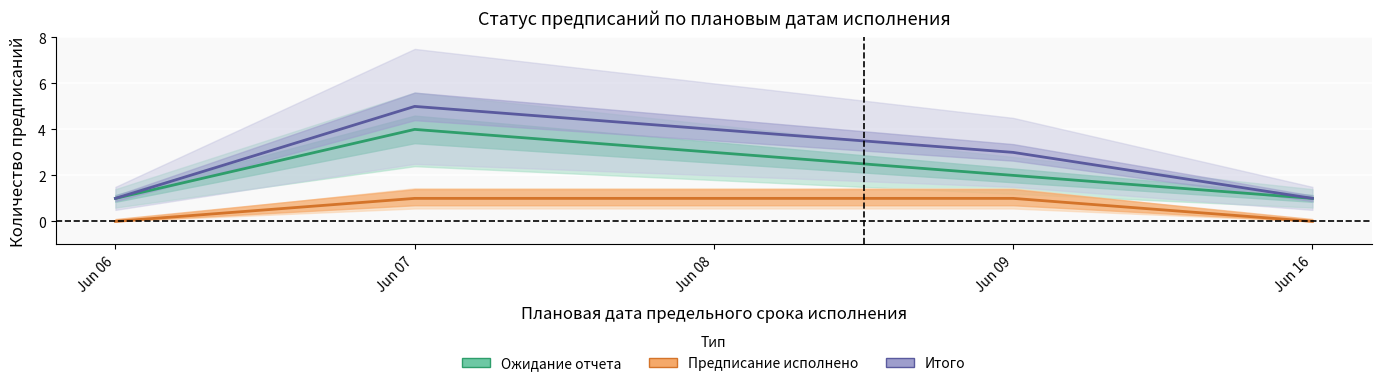

What is the value of the Итого point at the 1st from the left?

1